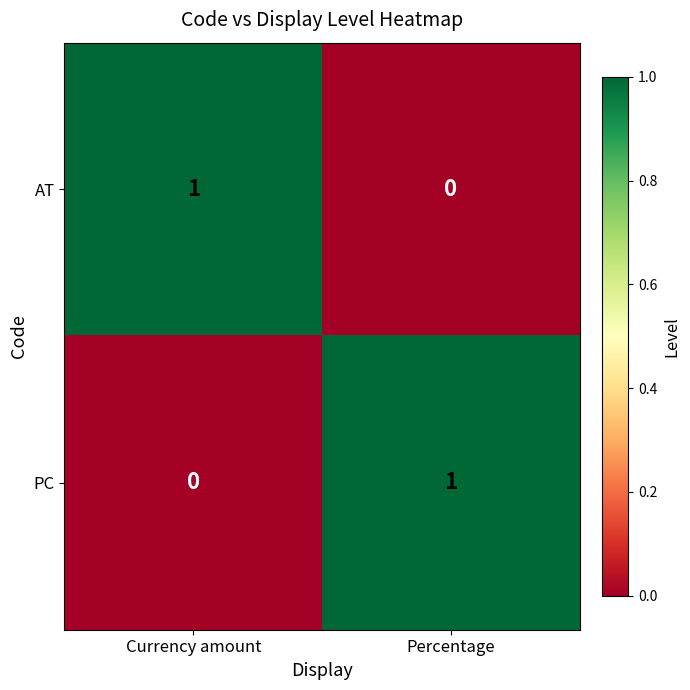

At which label does AT reach its peak?

Currency amount